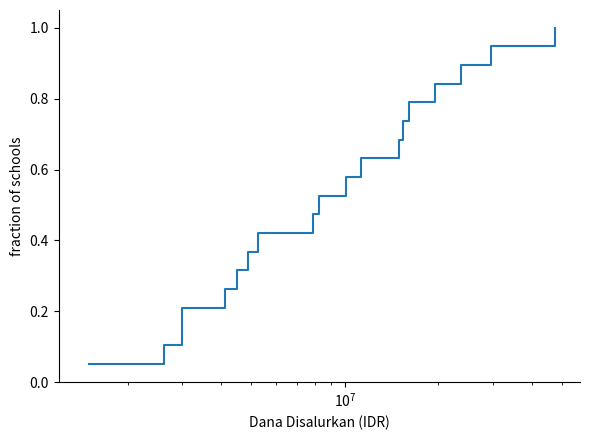

What is the difference between the second highest and second lowest values?

0.8